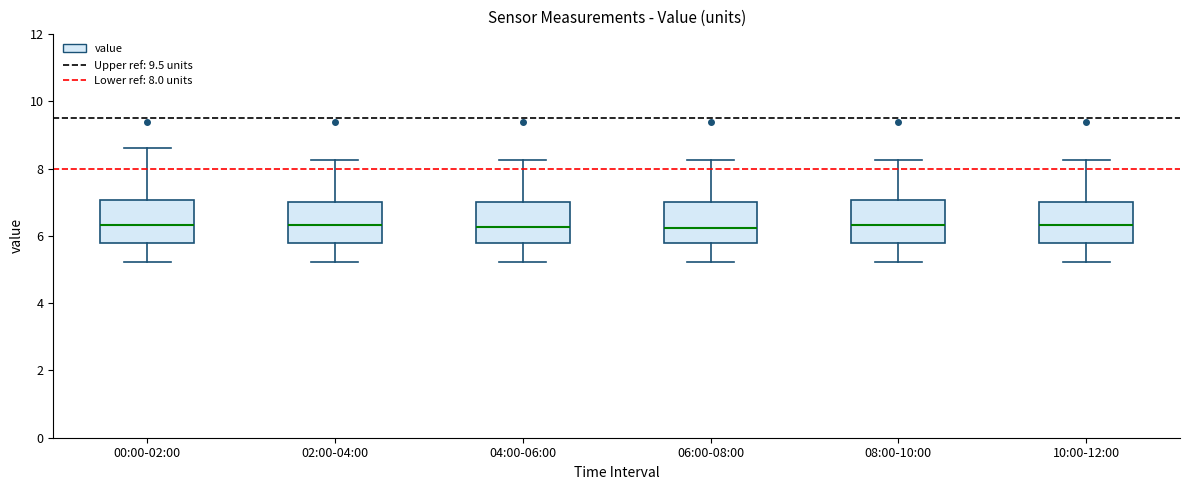

Reading left to right, transcribe this box plot: for each box, give where its median line is, the range the box spans, and where its two whiskers end, as read against the y-axis. The values are not printed on the chart, so give them approximately, as read against the axis.

00:00-02:00: median 6.4, box 5.8 to 7.0, whiskers 5.2 to 8.6
02:00-04:00: median 6.4, box 5.8 to 7.0, whiskers 5.2 to 8.2
04:00-06:00: median 6.2, box 5.8 to 7.0, whiskers 5.2 to 8.2
06:00-08:00: median 6.2, box 5.8 to 7.0, whiskers 5.2 to 8.2
08:00-10:00: median 6.4, box 5.8 to 7.0, whiskers 5.2 to 8.2
10:00-12:00: median 6.4, box 5.8 to 7.0, whiskers 5.2 to 8.2